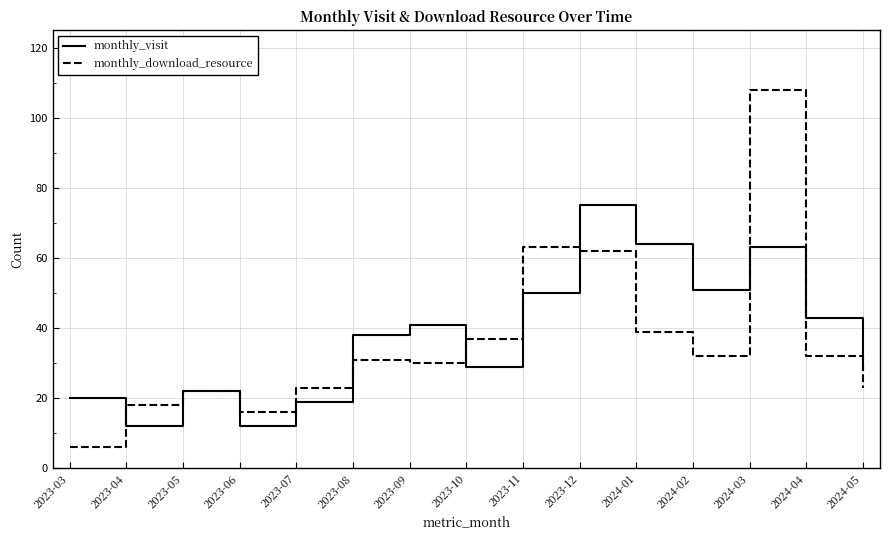

Reading left to right, transcribe all the data shown in this chart.

monthly_visit: 20	12	22	12	19	38	41	29	50	75	64	51	63	43	28
monthly_download_resource: 6	18	22	16	23	31	30	37	63	62	39	32	108	32	23